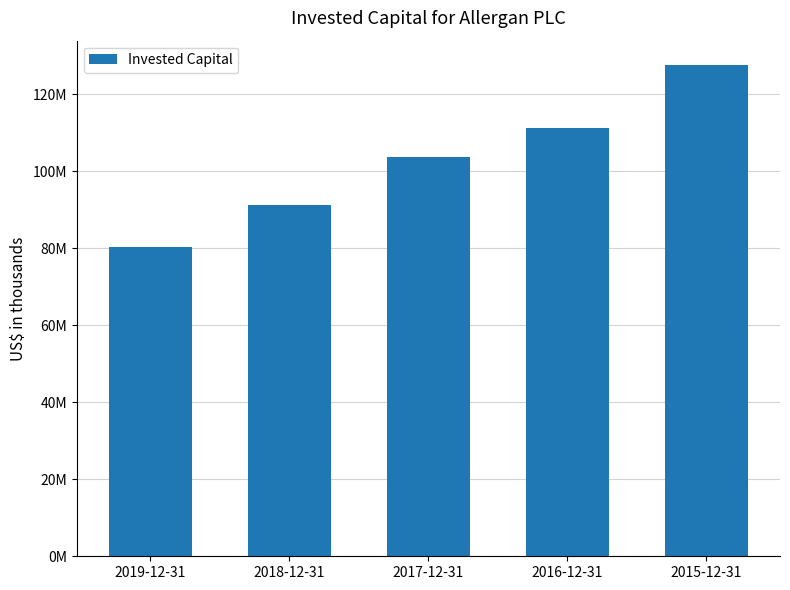

Read the value at 2015-12-31, to the nearest 10.

127501980